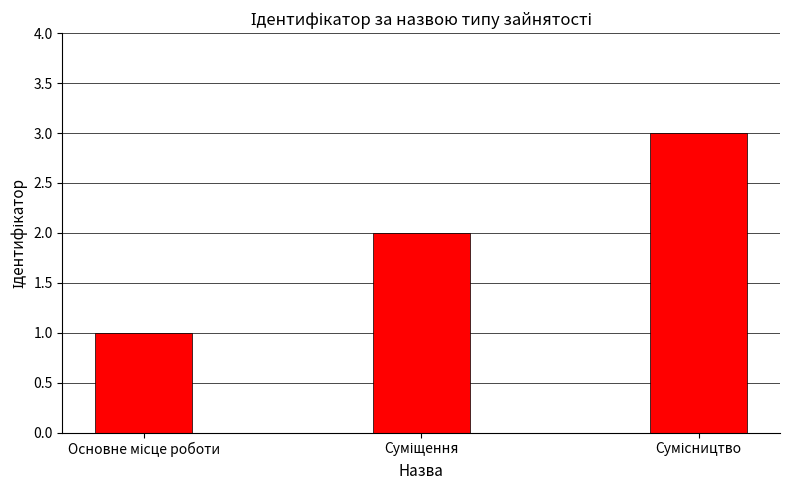

What is the greatest value displayed?

3